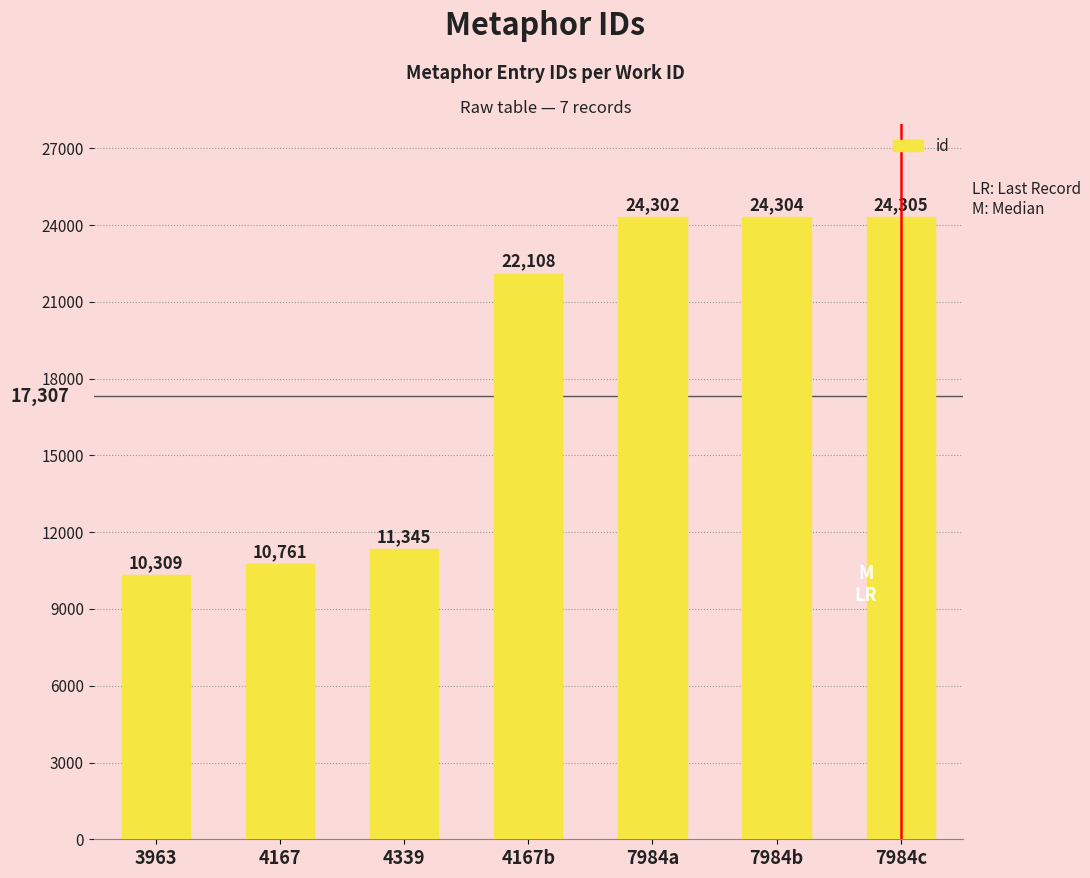

What is the label of the 7th bar from the right?

3963